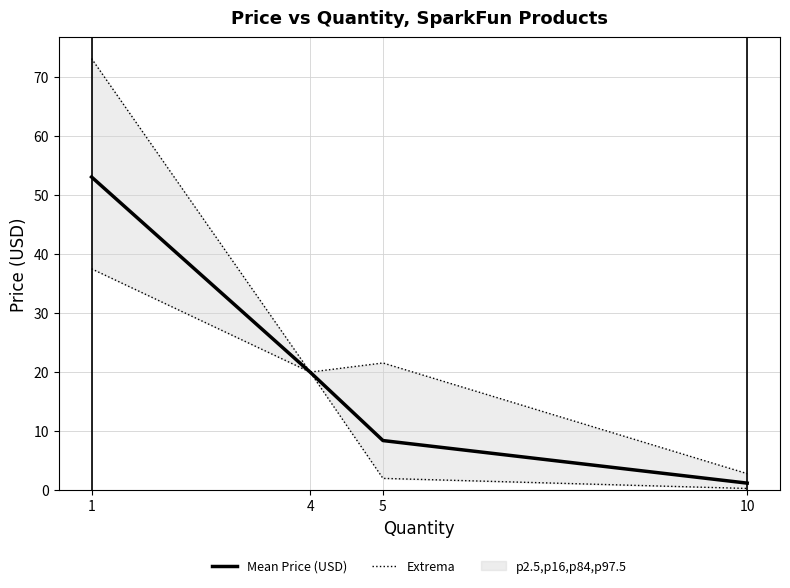

What is the value of the Extrema point at the 4th from the left?

0.2